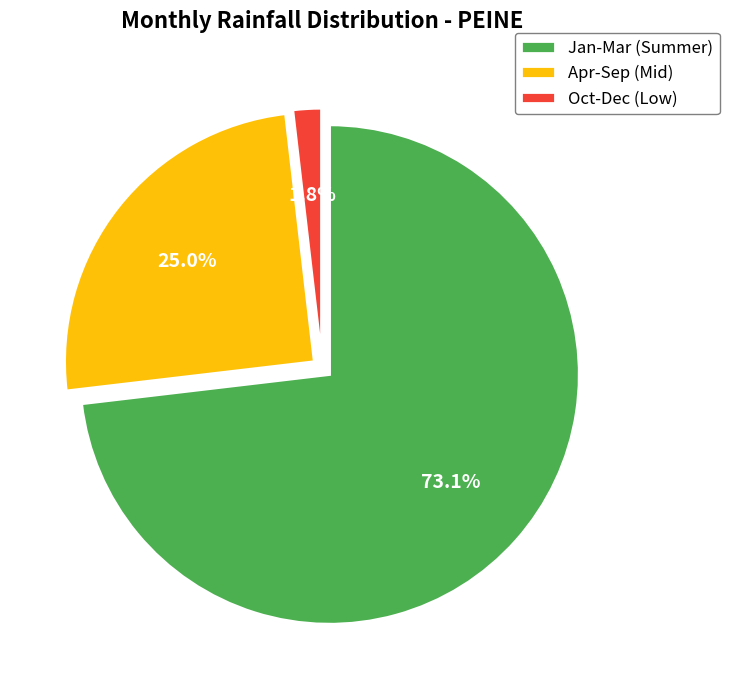

To the nearest percent, what is the average slice percentage?

33%